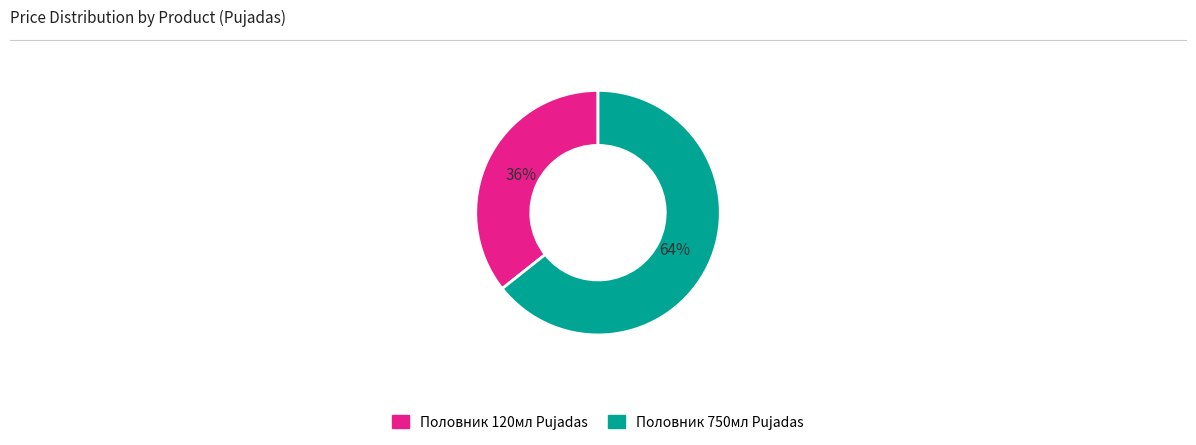

Rank the categories by value from lowest to highest.

Половник 120мл Pujadas, Половник 750мл Pujadas